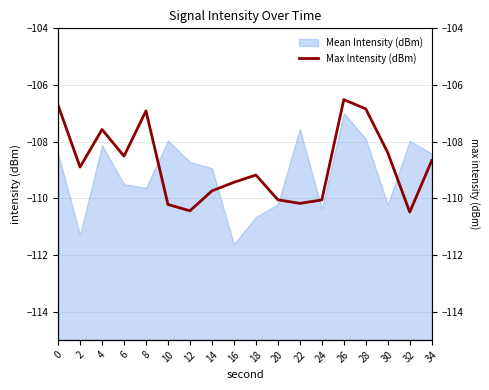

What is the difference between the maximum and minimum values?

4.0